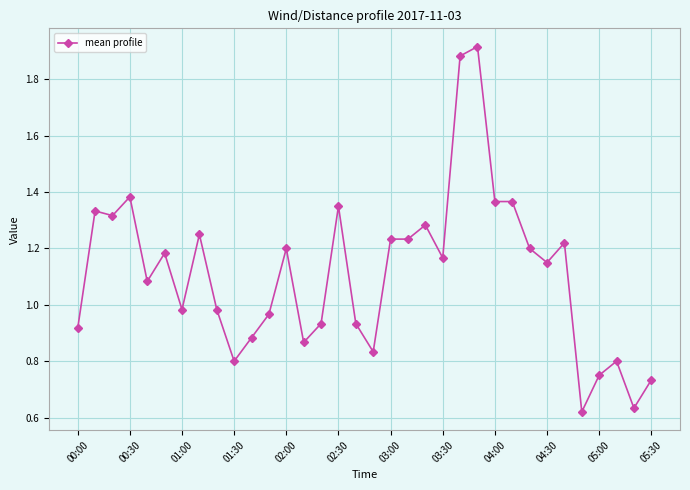

True or false: there are more than 1 points higher than both neighbors.

True